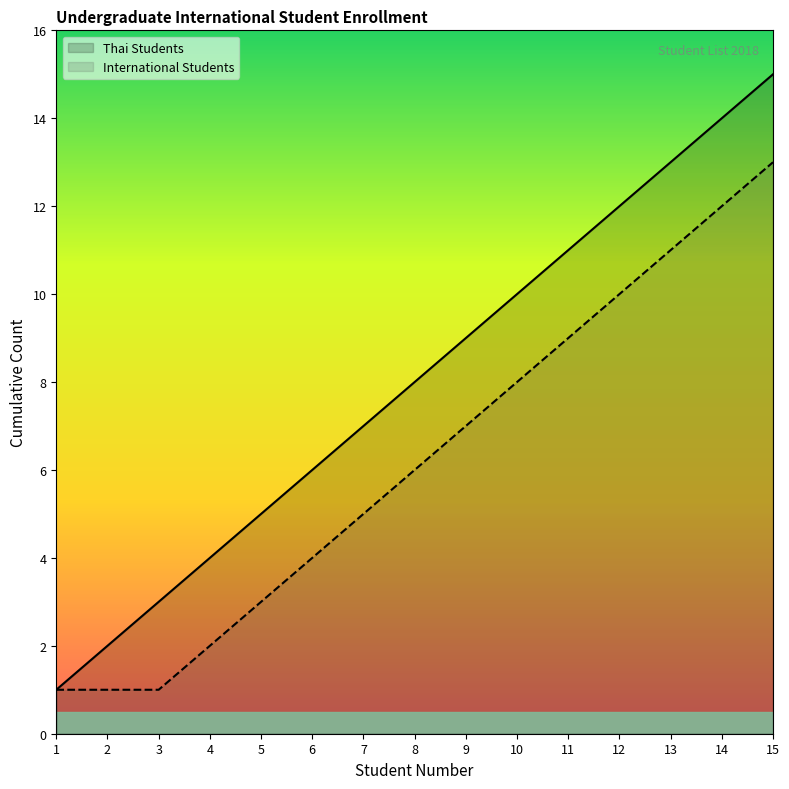

True or false: International Students and Thai Students intersect in this chart.

False